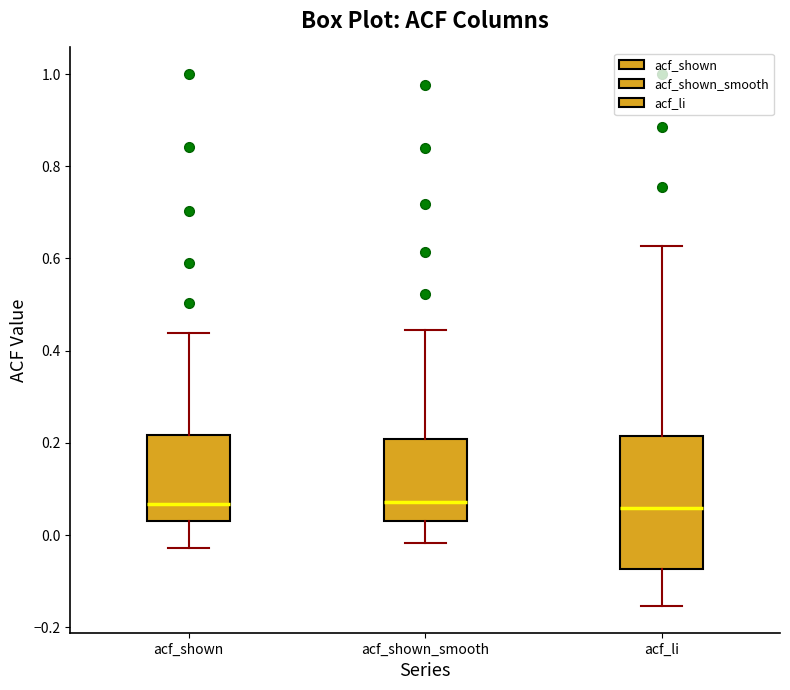

Reading left to right, transcribe this box plot: for each box, give where its median line is, the range the box spans, and where its two whiskers end, as read against the y-axis. The values are not printed on the chart, so give them approximately, as read against the axis.

acf_shown: median 0.06, box 0.04 to 0.22, whiskers -0.02 to 0.44
acf_shown_smooth: median 0.08, box 0.04 to 0.20, whiskers -0.02 to 0.44
acf_li: median 0.06, box -0.08 to 0.22, whiskers -0.16 to 0.62